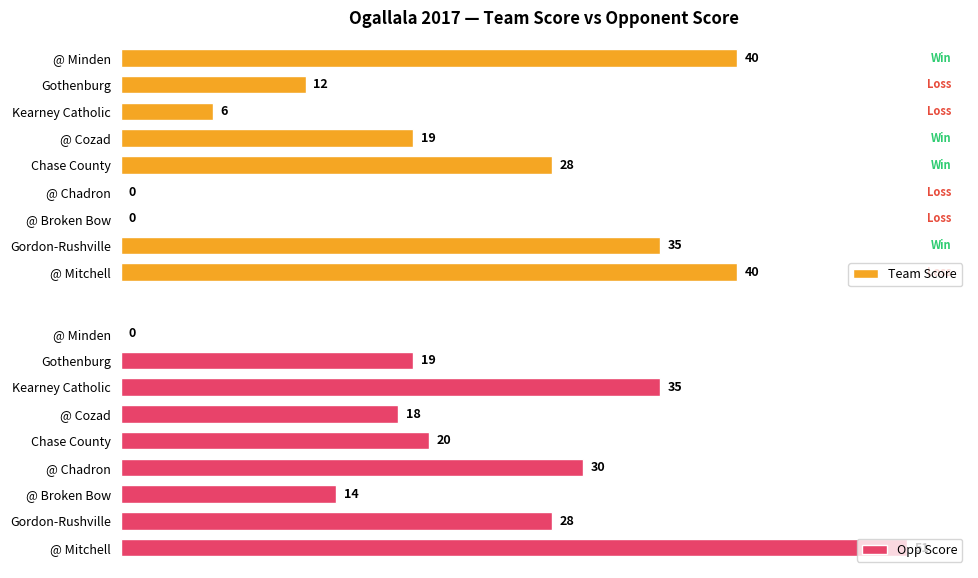

What is the difference between the maximum and minimum values in the Opp Score series?

51